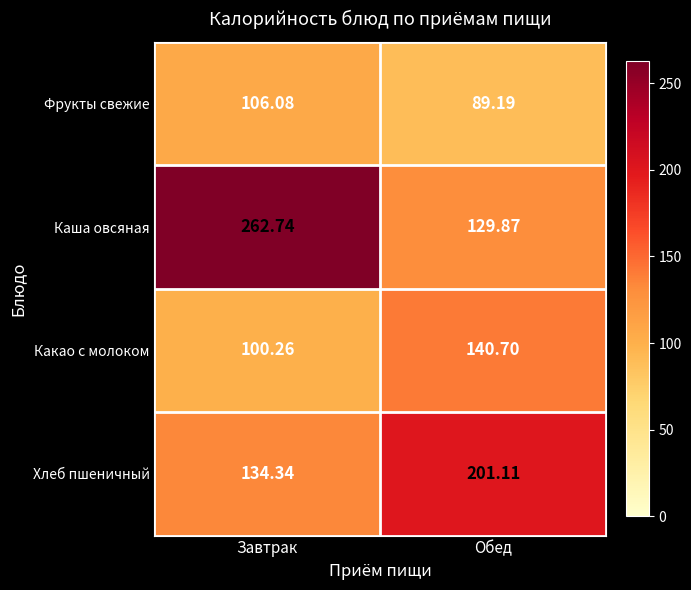

Count the number of data series in this chart.

4